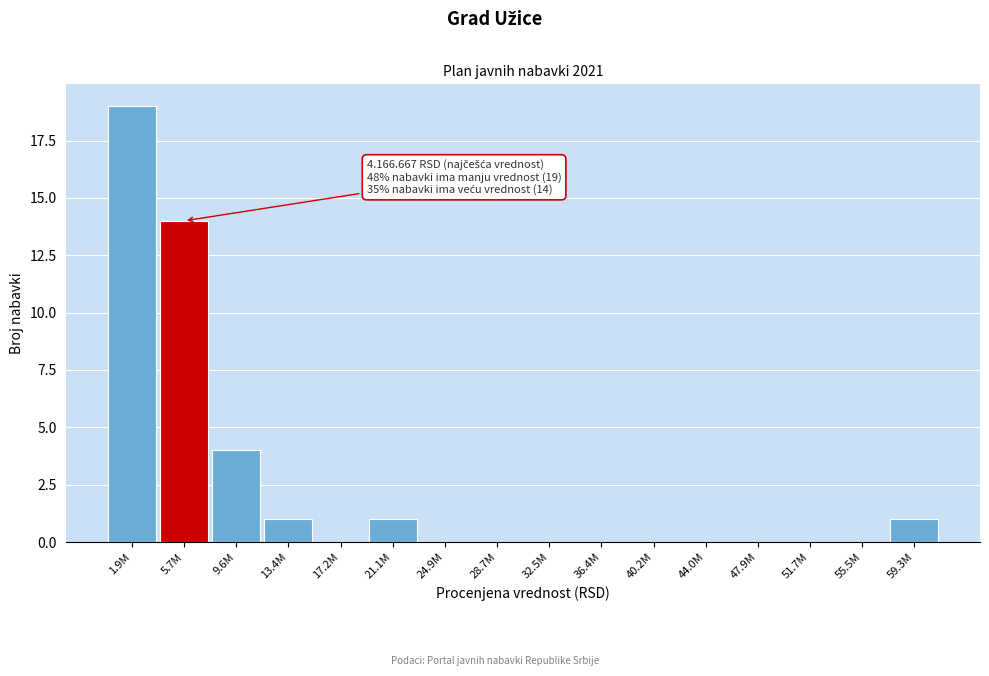

Reading left to right, what are all the values shown in this chart?

1.9M=19	5.7M=14	9.6M=4	13.4M=1	17.2M=0	21.1M=1	24.9M=0	28.7M=0	32.5M=0	36.4M=0	40.2M=0	44.0M=0	47.9M=0	51.7M=0	55.5M=0	59.3M=1